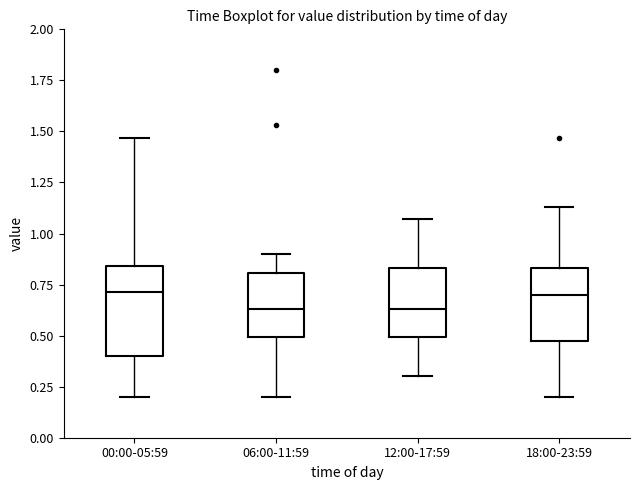

Reading left to right, read every box against the y-axis: the position of its median line, the range the box covers, and the ends of its whiskers. The values are not printed on the chart, so give them approximately, as read against the axis.

00:00-05:59: median 0.70, box 0.40 to 0.85, whiskers 0.20 to 1.45
06:00-11:59: median 0.65, box 0.50 to 0.80, whiskers 0.20 to 0.90
12:00-17:59: median 0.65, box 0.50 to 0.85, whiskers 0.30 to 1.05
18:00-23:59: median 0.70, box 0.50 to 0.85, whiskers 0.20 to 1.15